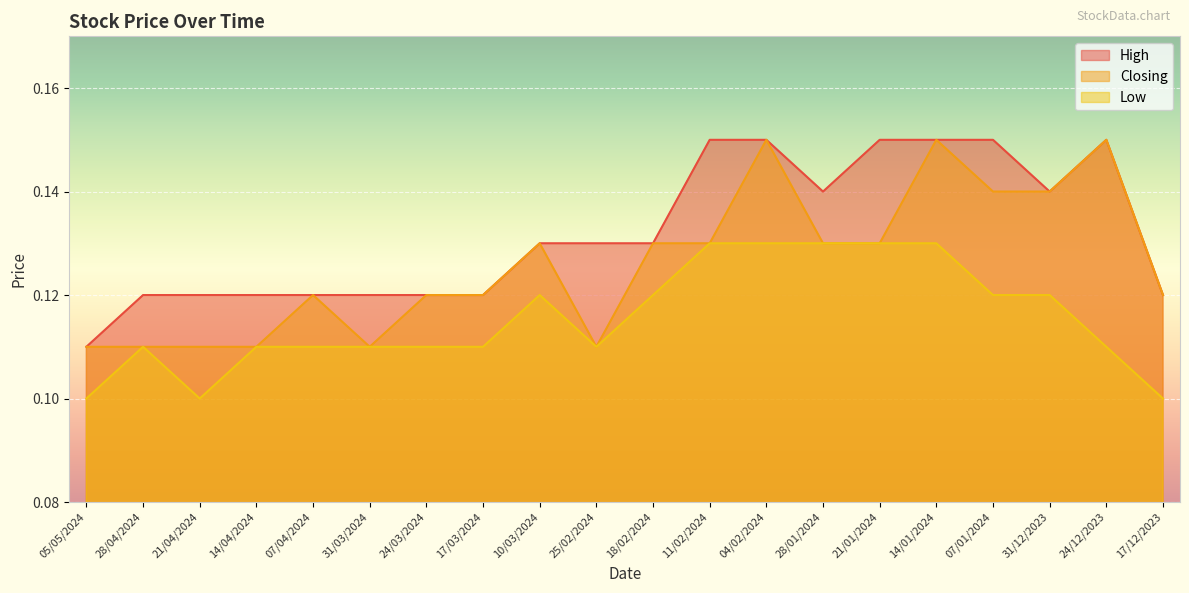

Where is Closing nearest to the value 0?

05/05/2024